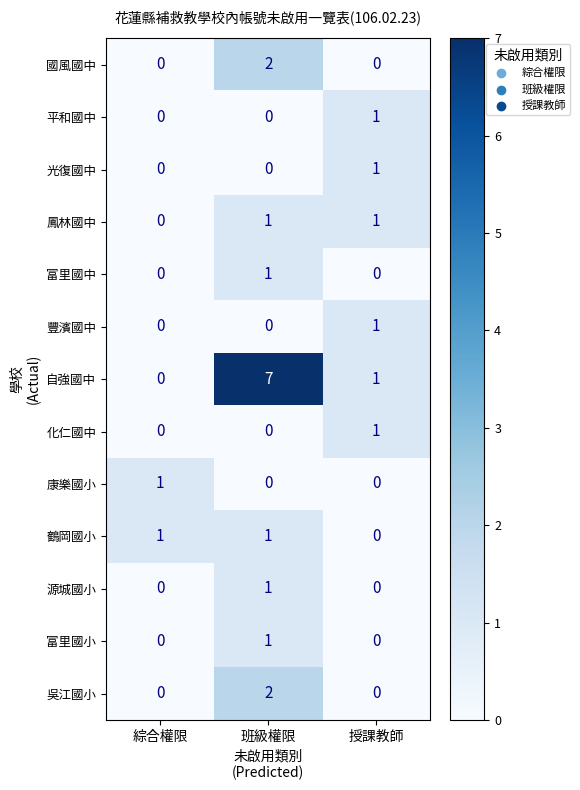

At which category is the sum across all series the highest?

班級權限